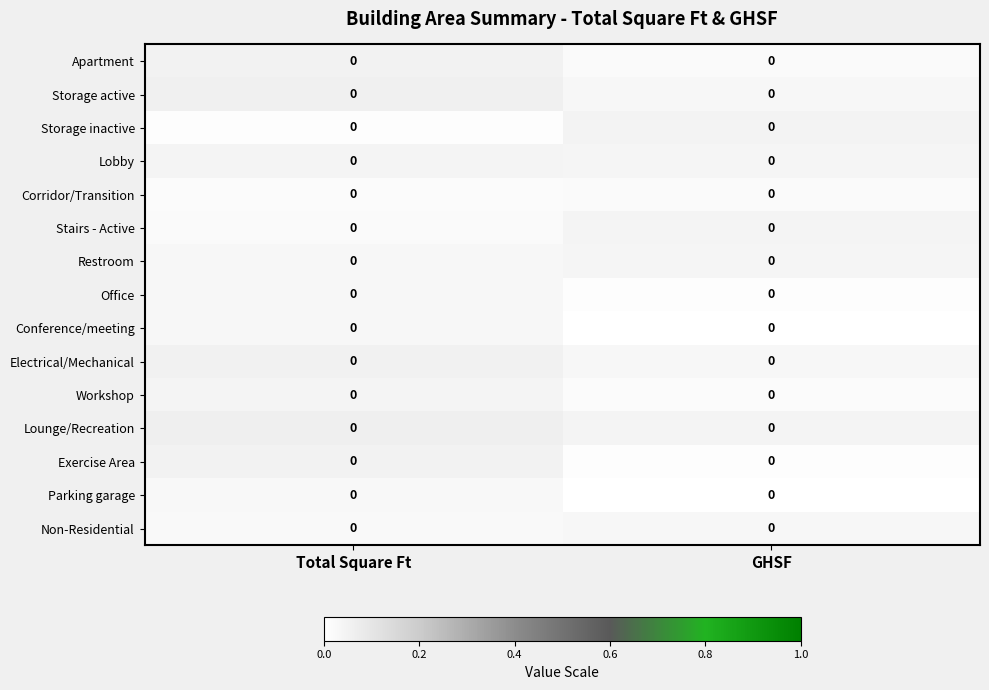

At Total Square Ft, list the series in order from smallest to largest.

Storage inactive, Corridor/Transition, Stairs - Active, Non-Residential, Parking garage, Office, Conference/meeting, Restroom, Lobby, Workshop, Exercise Area, Apartment, Electrical/Mechanical, Storage active, Lounge/Recreation